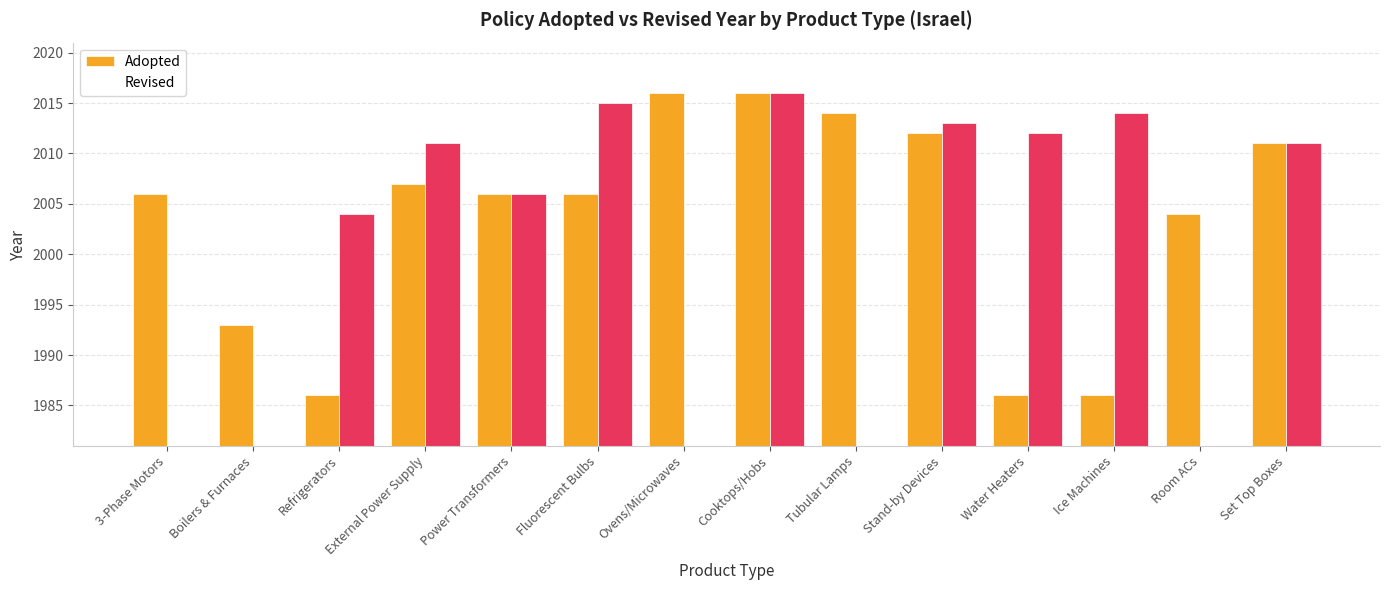

What is the label of the 3rd bar from the right?

Ice Machines